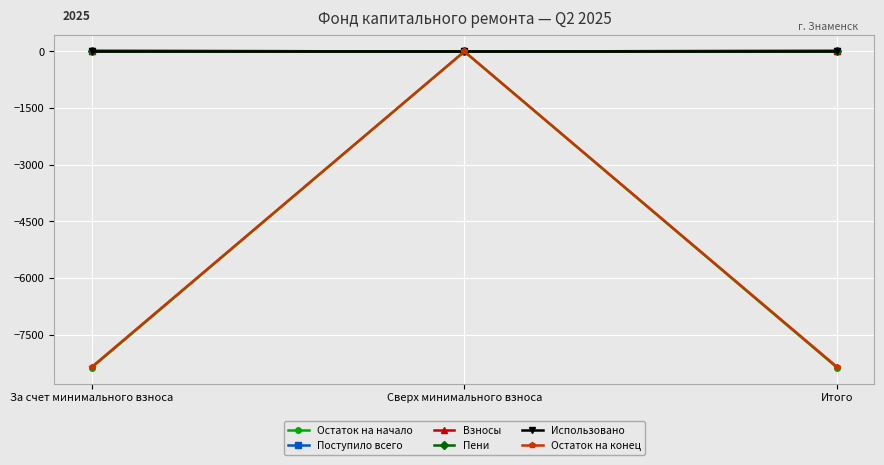

What is the total value across all series at Итого?

-16689.9